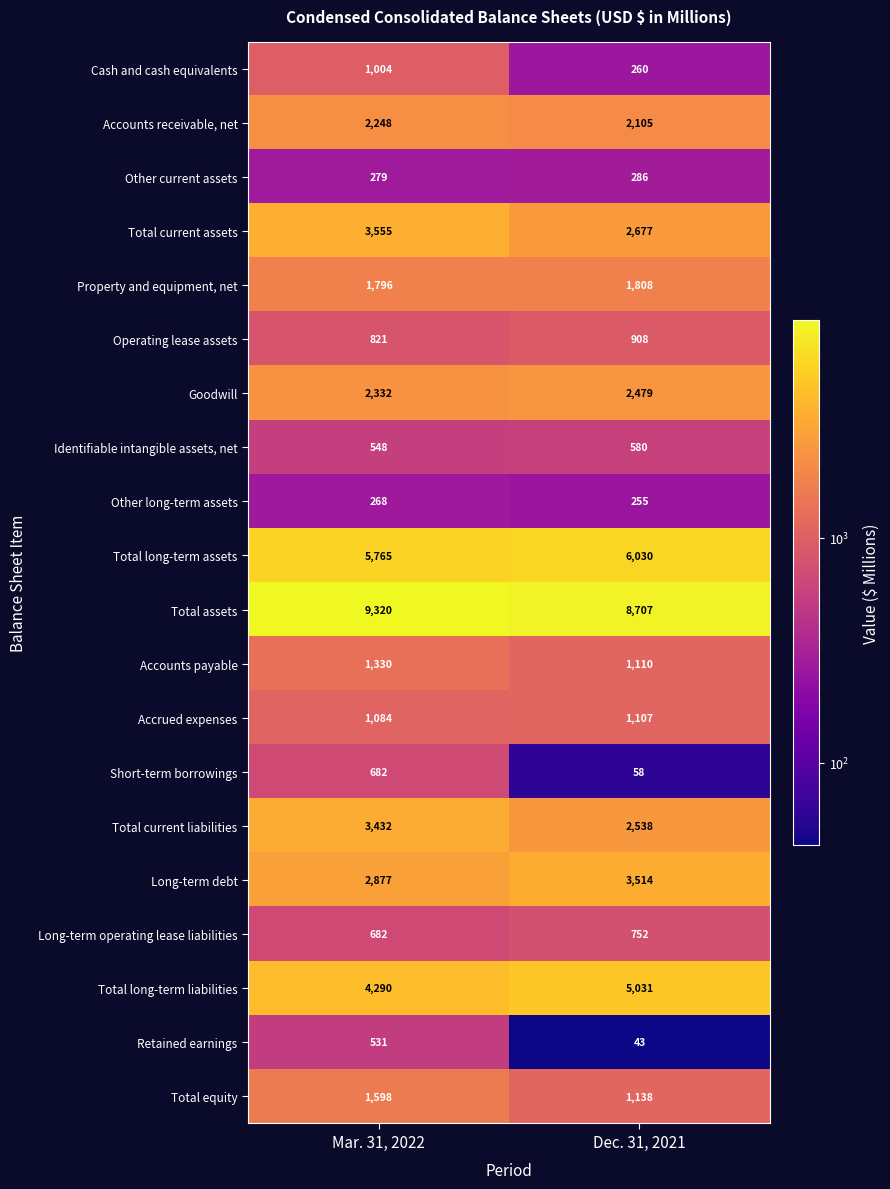

The value of Retained earnings at Dec. 31, 2021 is 43. True or false?

True